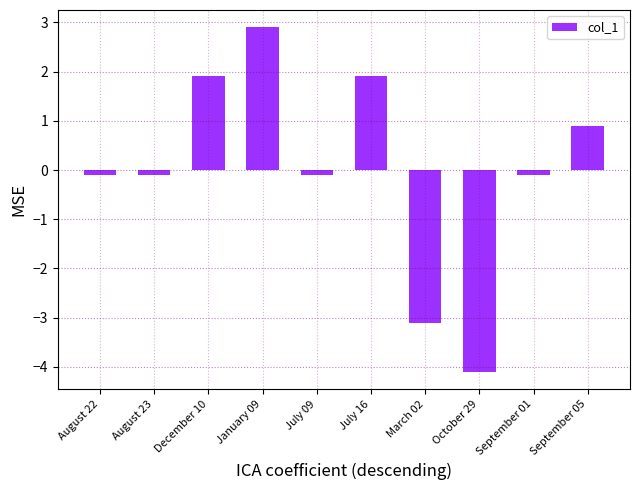

What is the sum of the values at August 23 and September 05?

0.8